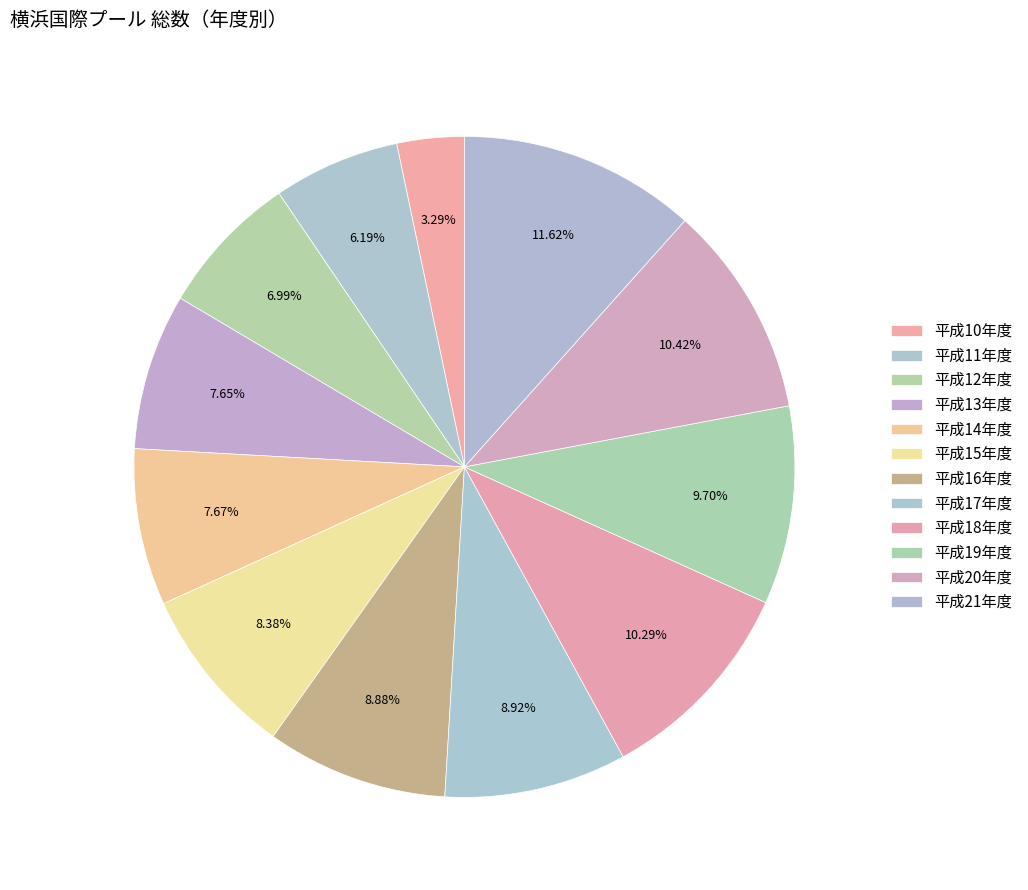

How many segments does this pie chart have?

12